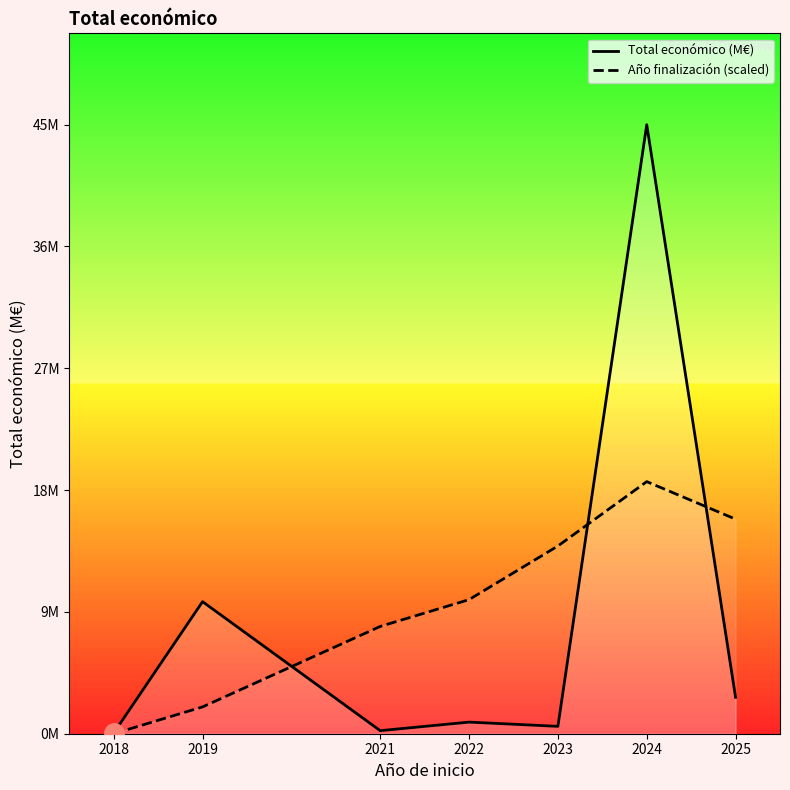

Reading left to right, what are all the values shown in this chart?

Total económico (M€): 2018=0.1	2019=9.8	2021=0.2	2022=0.9	2023=0.6	2024=45.4	2025=2.7
Año finalización (scaled): 2018=0.0	2019=2.0	2021=8.0	2022=10.0	2023=14.0	2024=18.8	2025=16.0